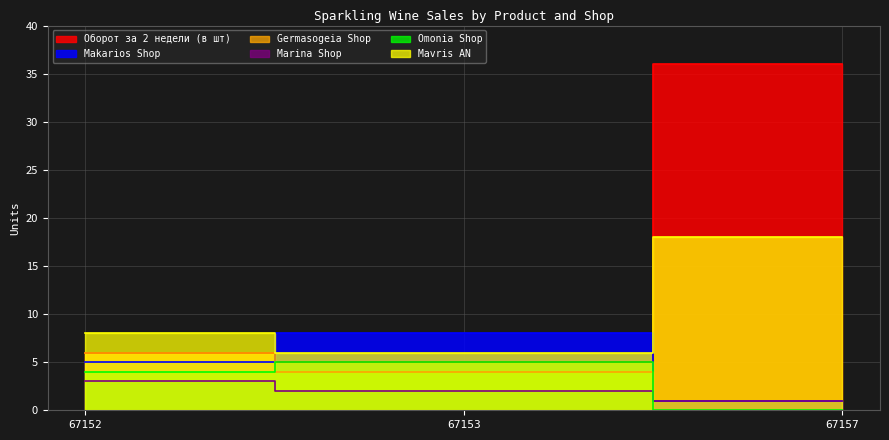

What is the sum of all Makarios Shop values?

14